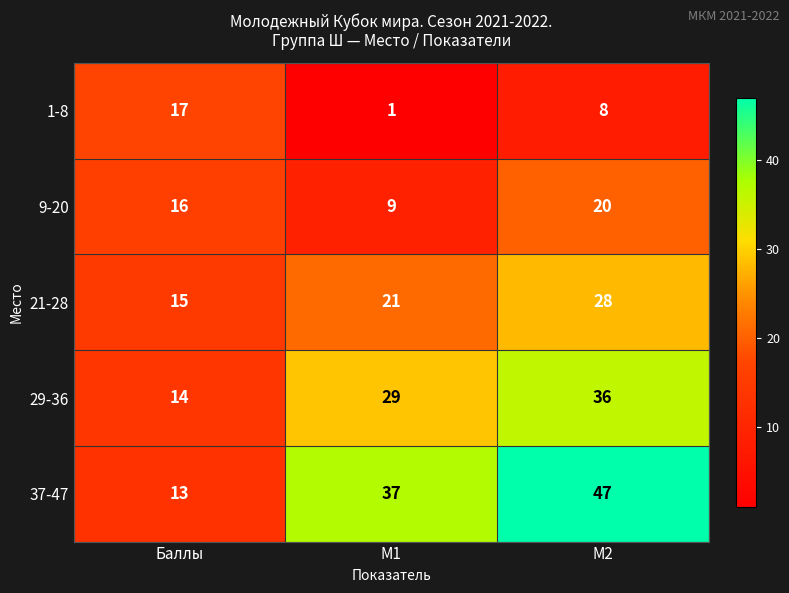

At M1, list the series in order from largest to smallest.

37-47, 29-36, 21-28, 9-20, 1-8